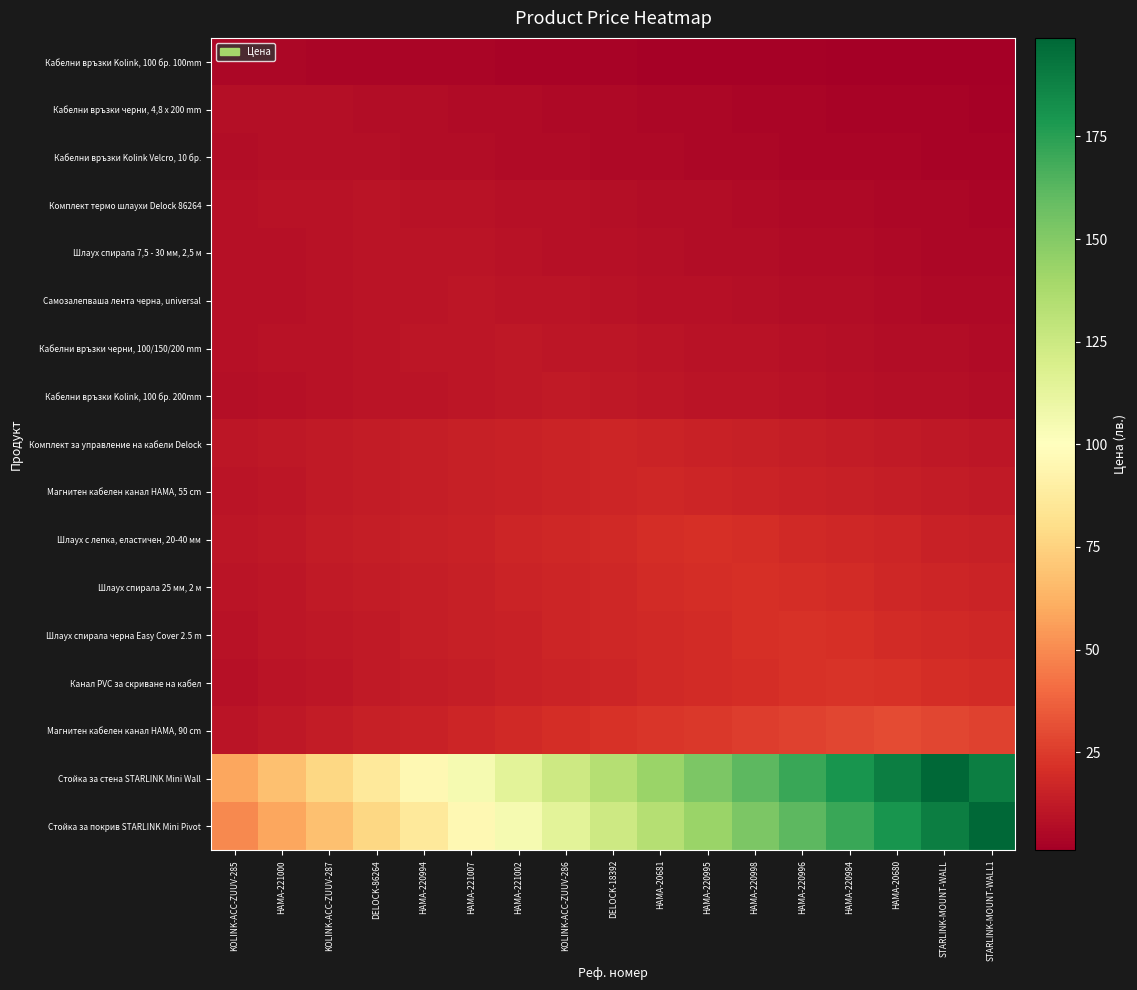

Which series has the largest range (max minus min)?

Стойка за покрив STARLINK Mini Pivot